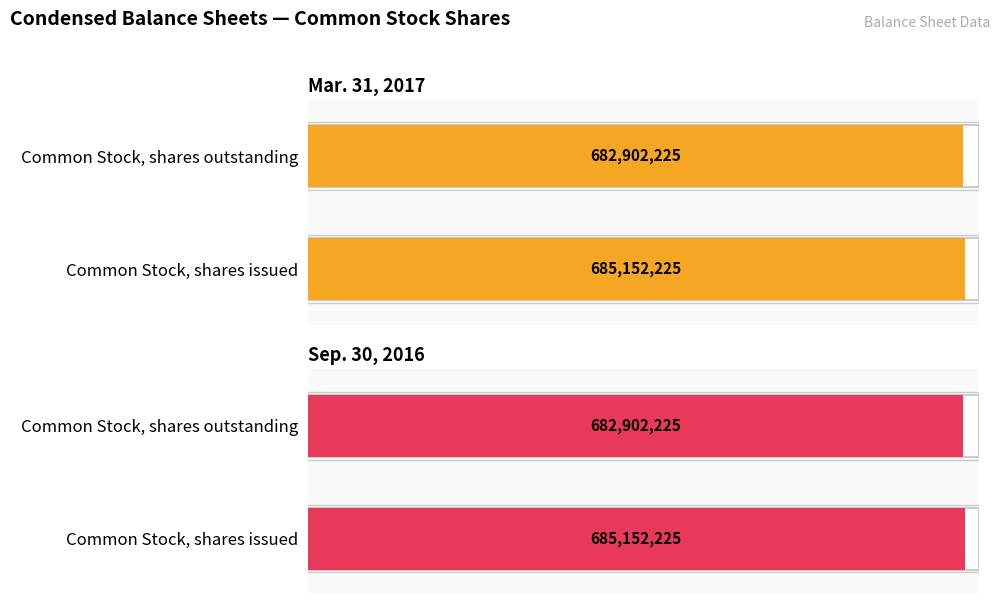

What is the lowest value of the Sep. 30, 2016 series?

682902225